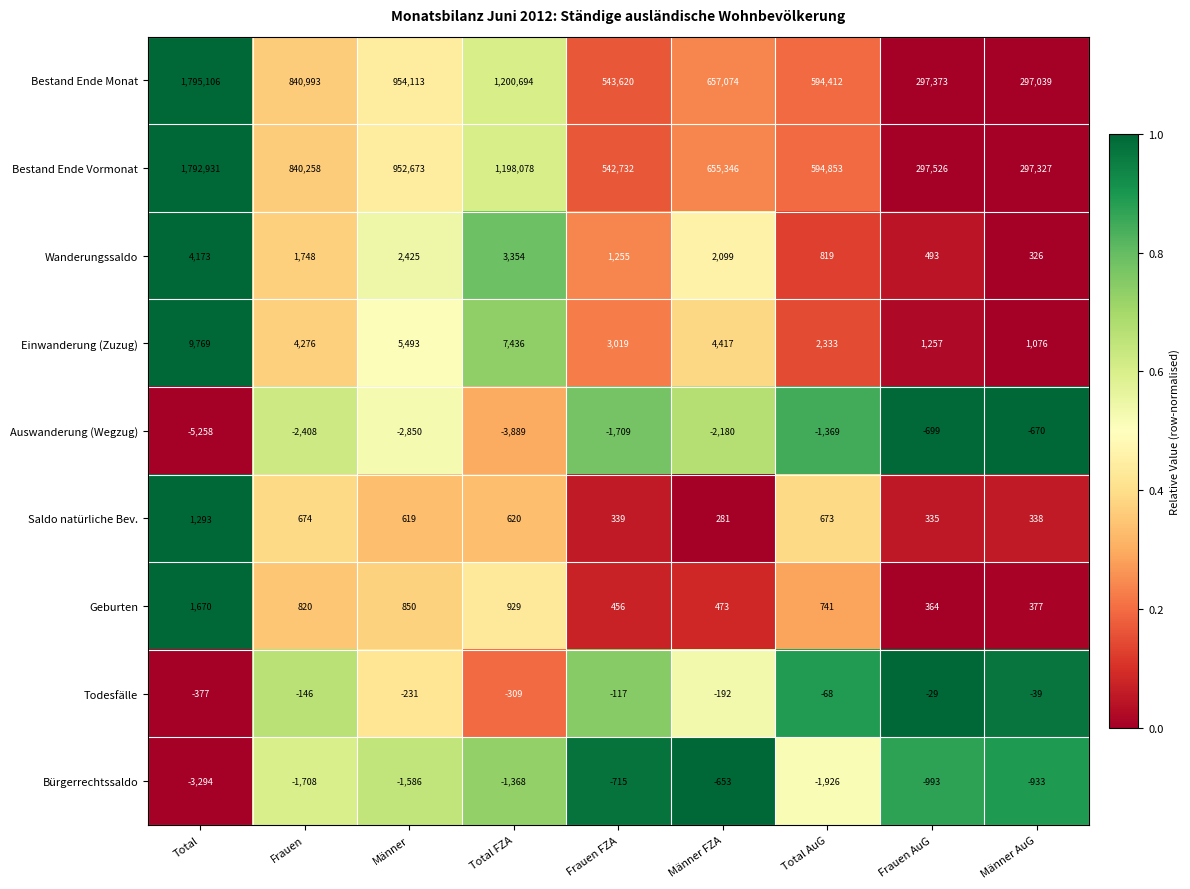

How many categories are shown in the chart?

9